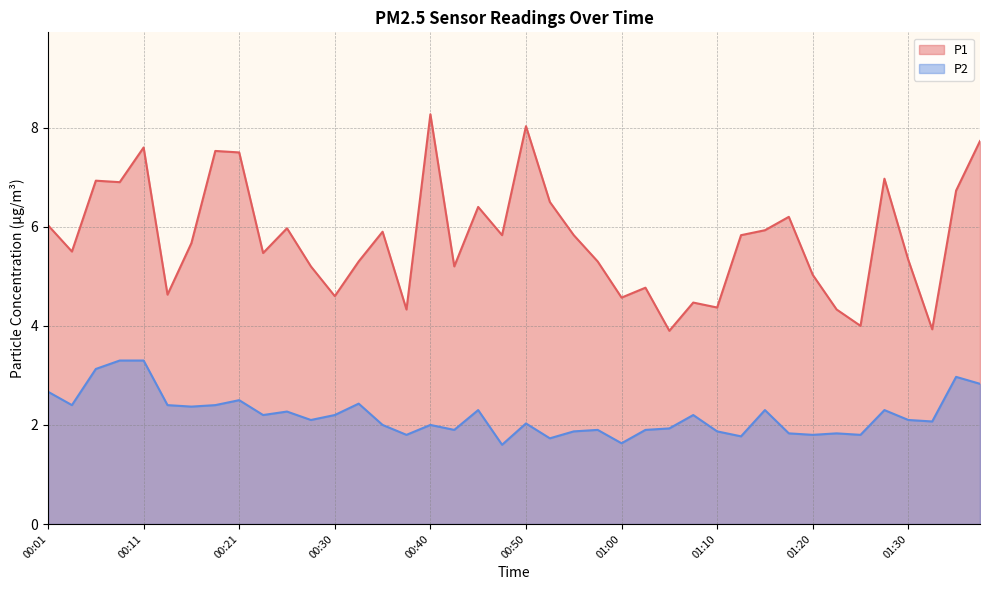

What is the total value across all series at 00:26?

8.2